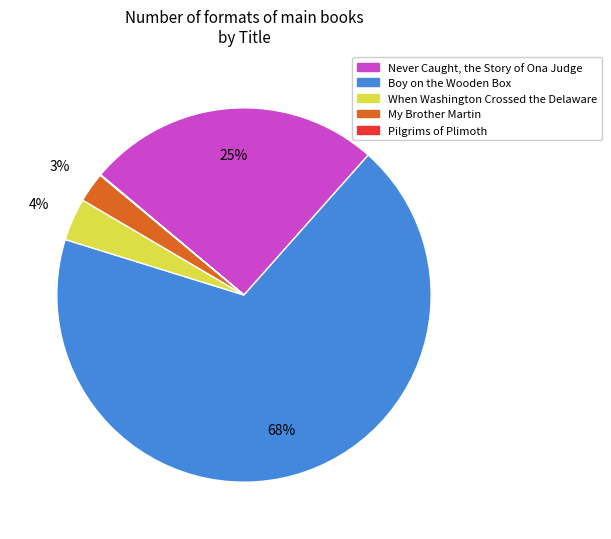

Do My Brother Martin and Boy on the Wooden Box together represent more than half of the pie?

Yes